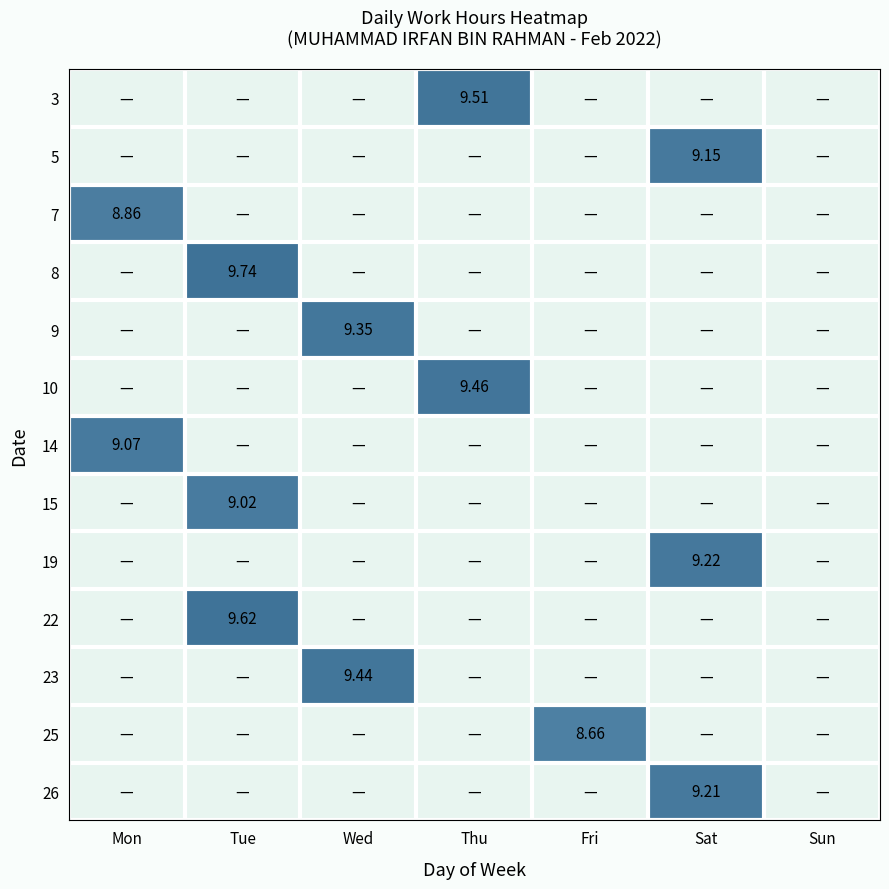

List the labels in order of 25 value, smallest first.

Mon, Tue, Wed, Thu, Sat, Sun, Fri